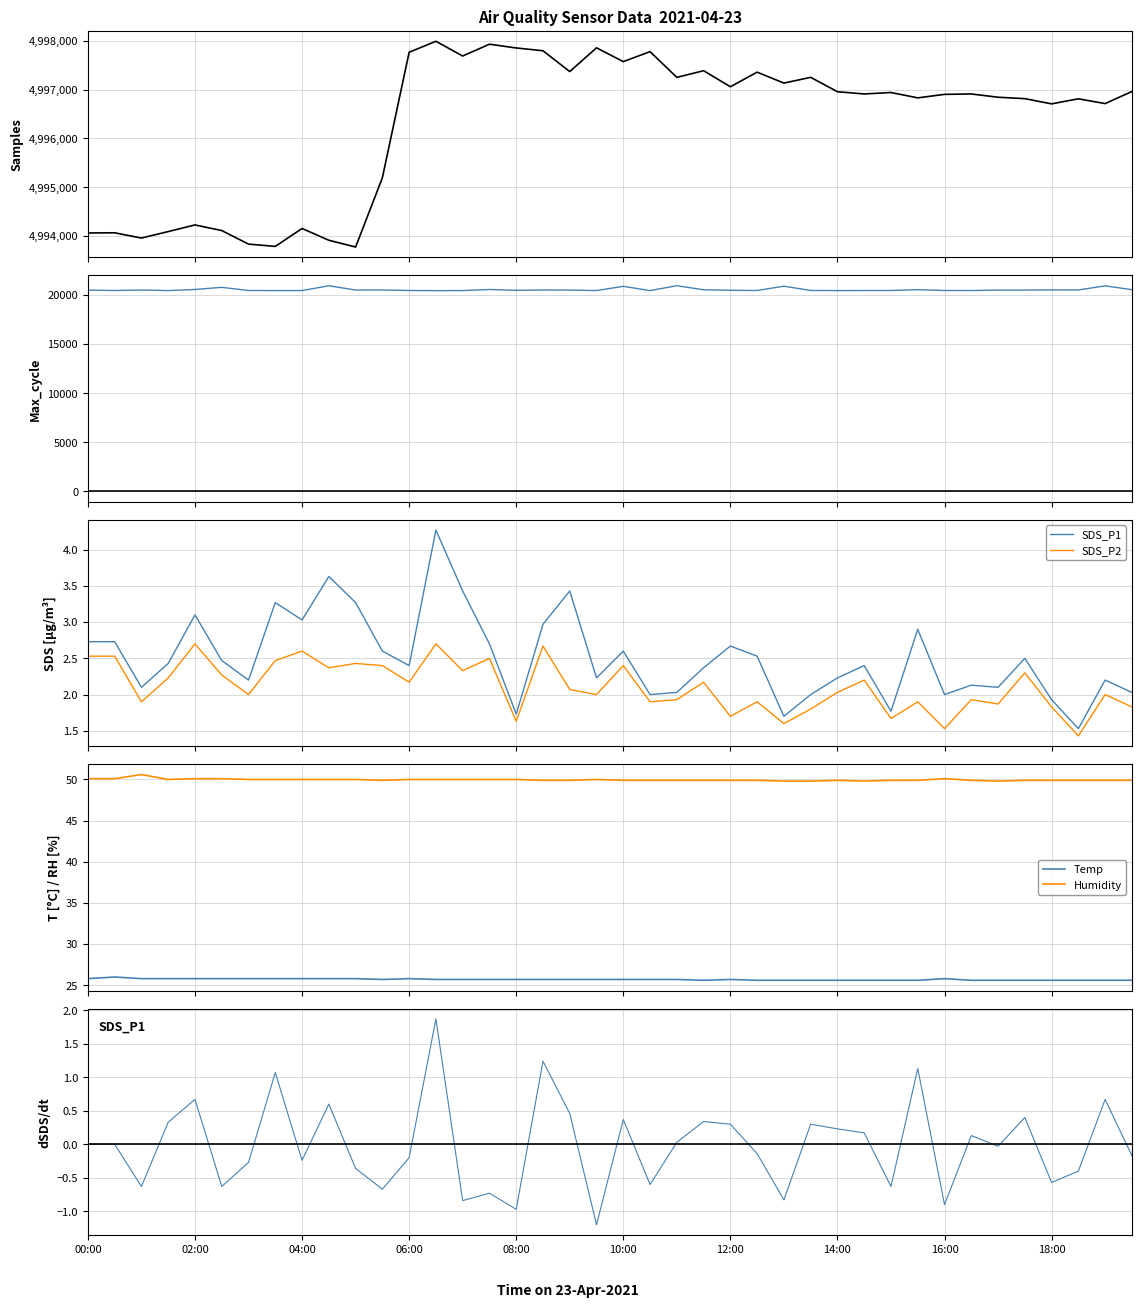

What is the lowest value of the Humidity series?

49.8